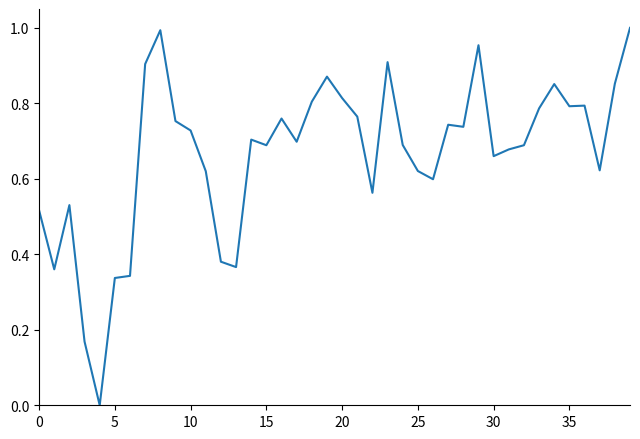

True or false: there are more than 0 points higher than both neighbors.

True